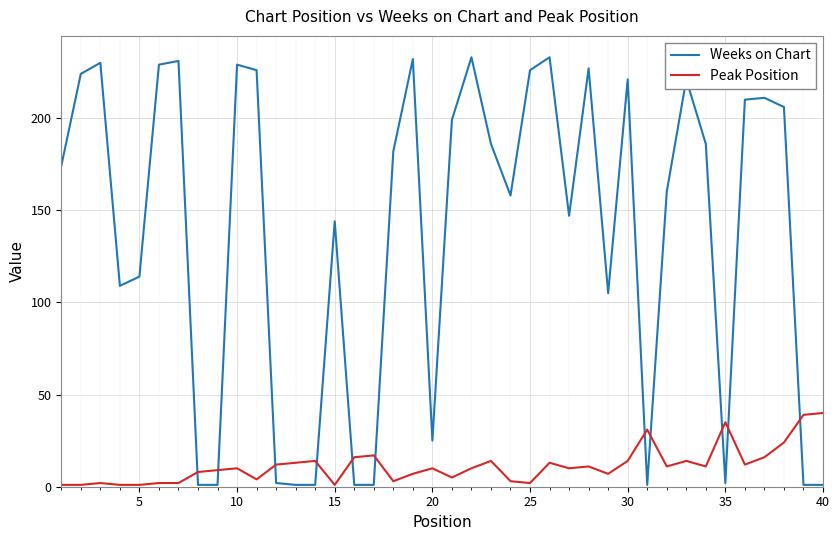

What is the greatest value displayed?

233